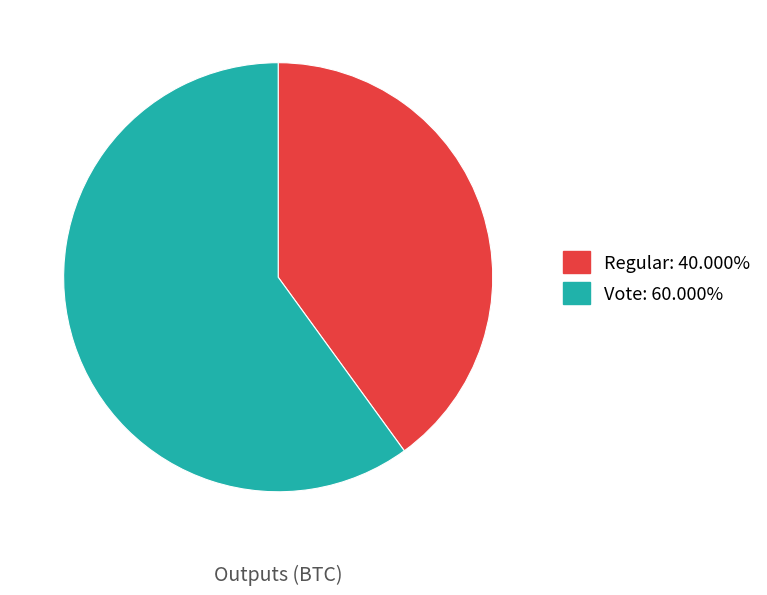

Which slice is the smallest?

Regular